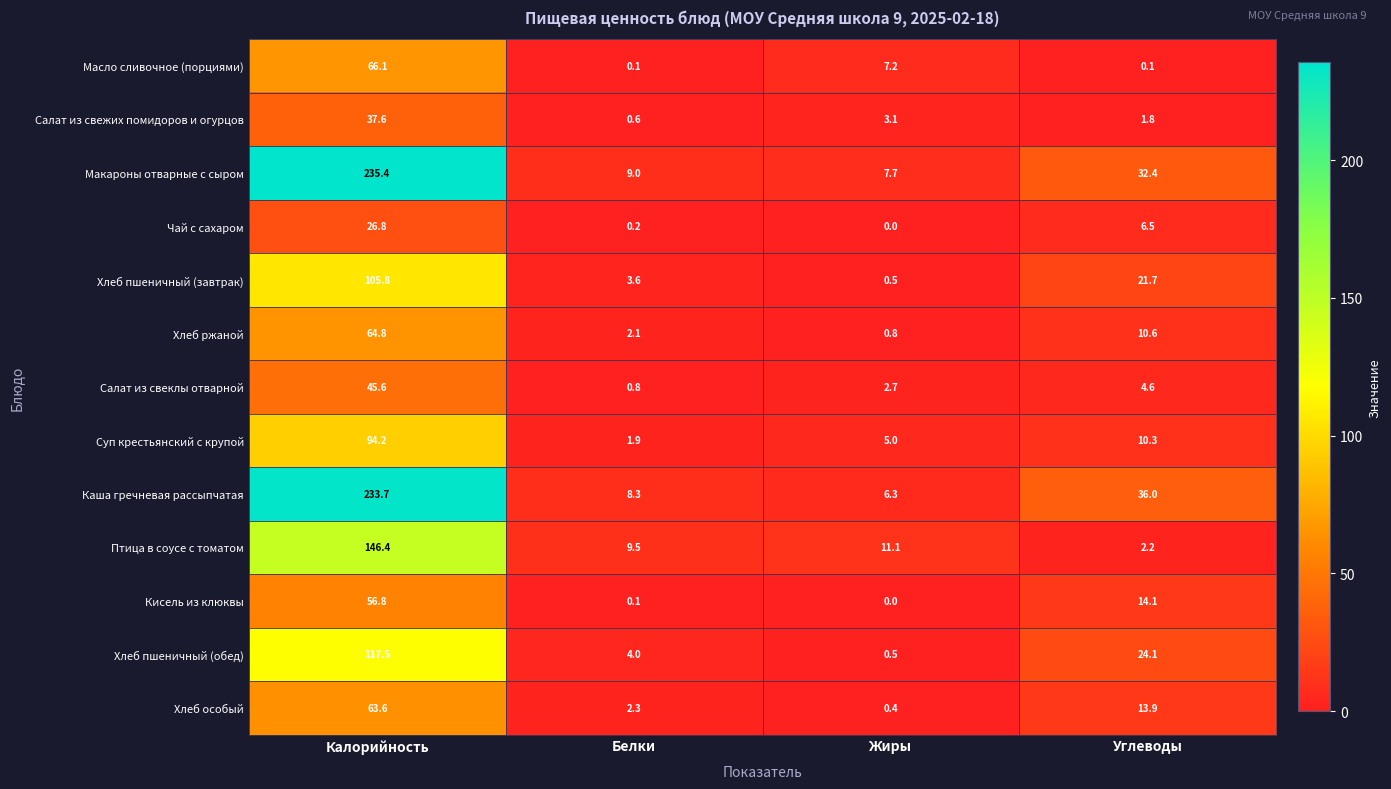

At which category is the sum across all series the highest?

Калорийность